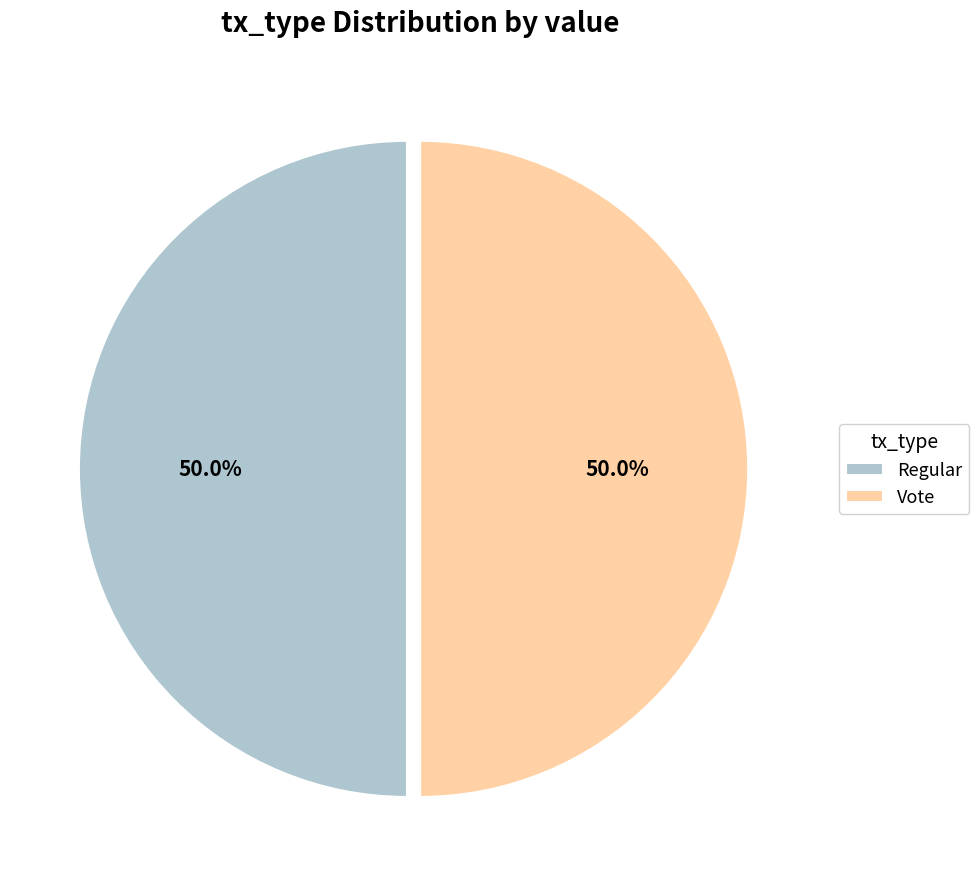

Approximately how many times larger is the value at Vote compared to Regular?

1.0